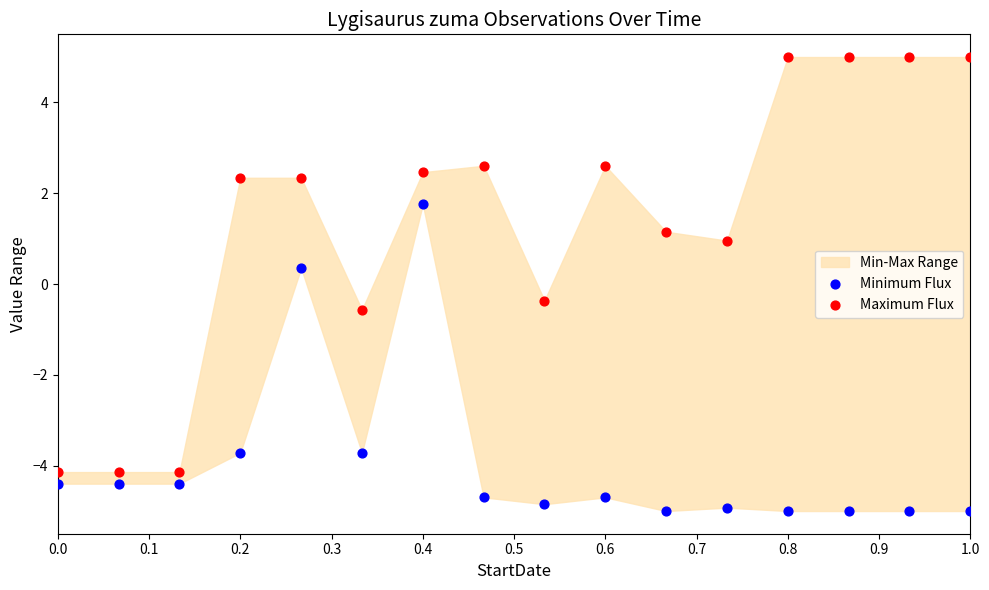

In the Minimum Flux series, what Y value is closest to -1?

0.4